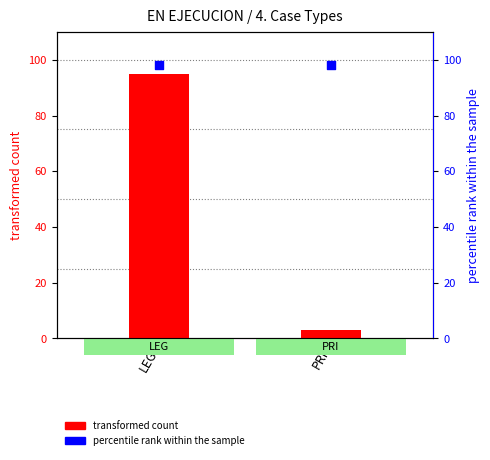

Is the value of percentile rank within the sample at PRI greater than the value of transformed count at LEG?

Yes